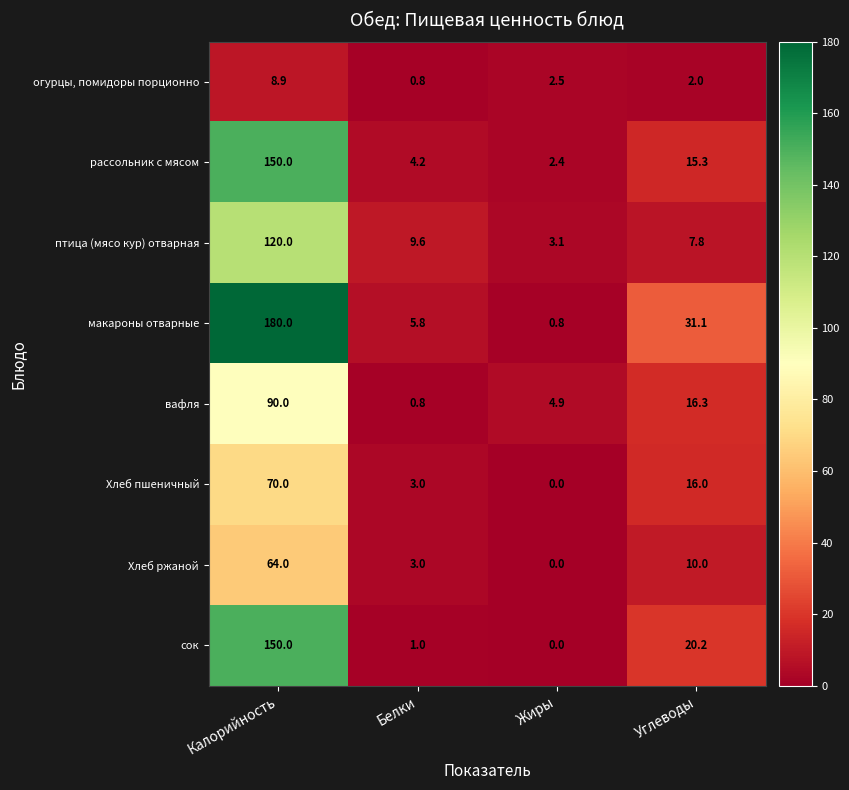

Which series changed the most between Жиры and Углеводы?

макароны отварные